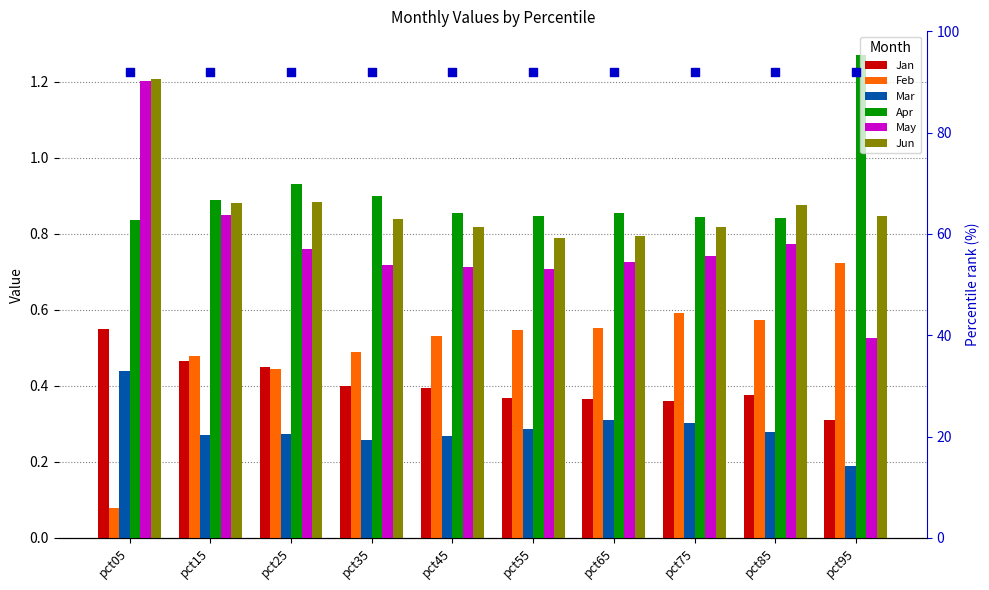

Which series has the widest spread of Y values?

May